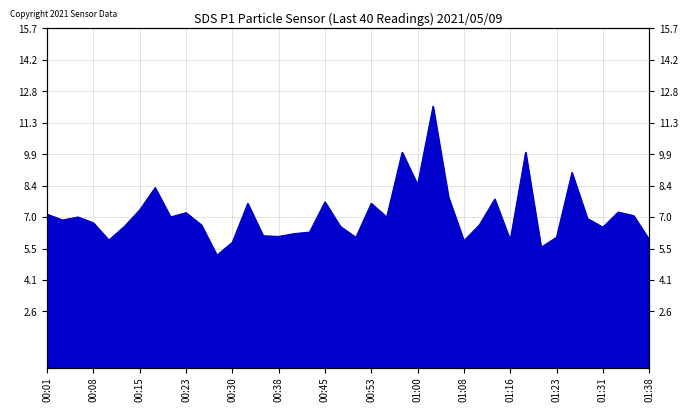

How many lines are shown in the chart?

1